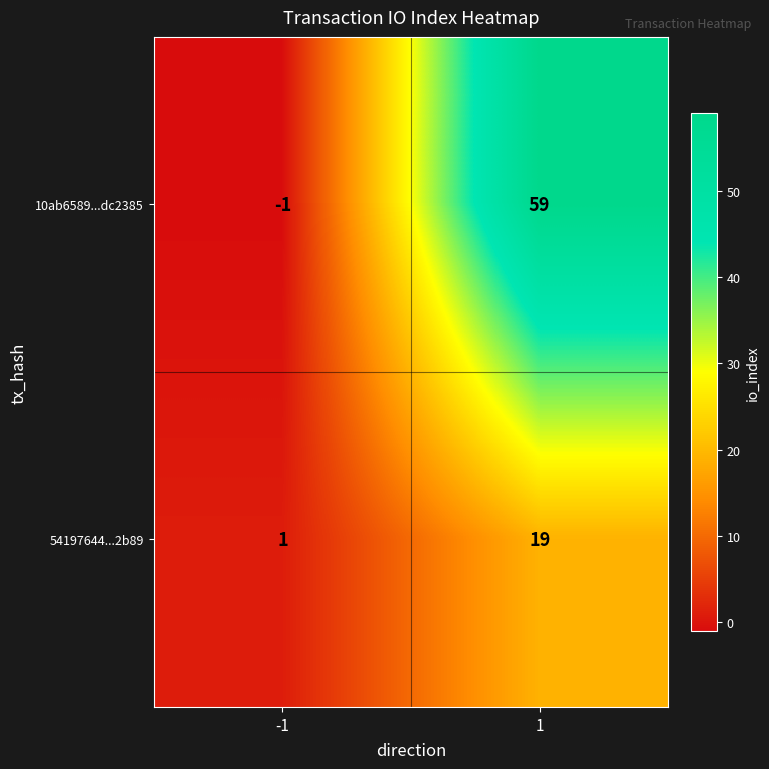

What is the greatest value displayed?

59